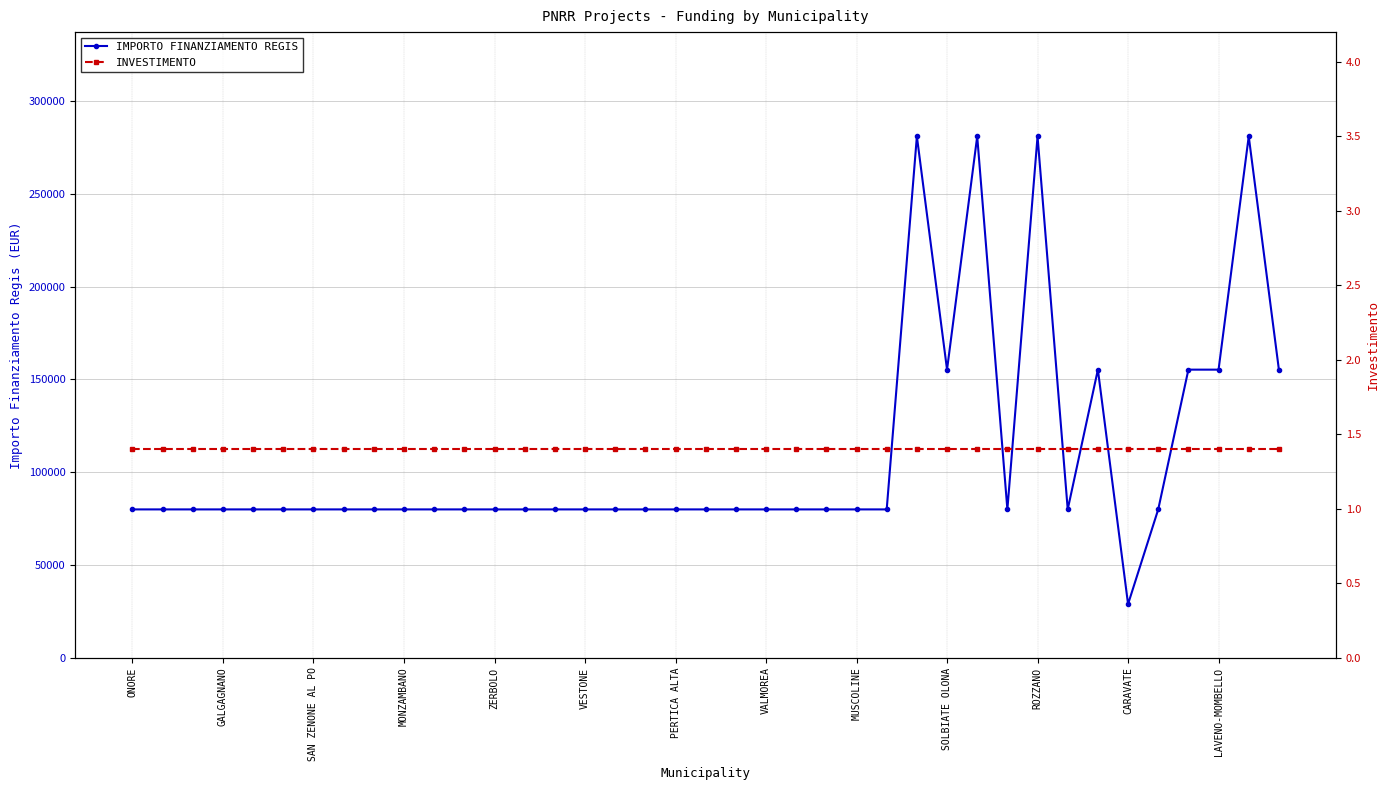

What are all the series names shown in the legend?

IMPORTO FINANZIAMENTO REGIS, INVESTIMENTO